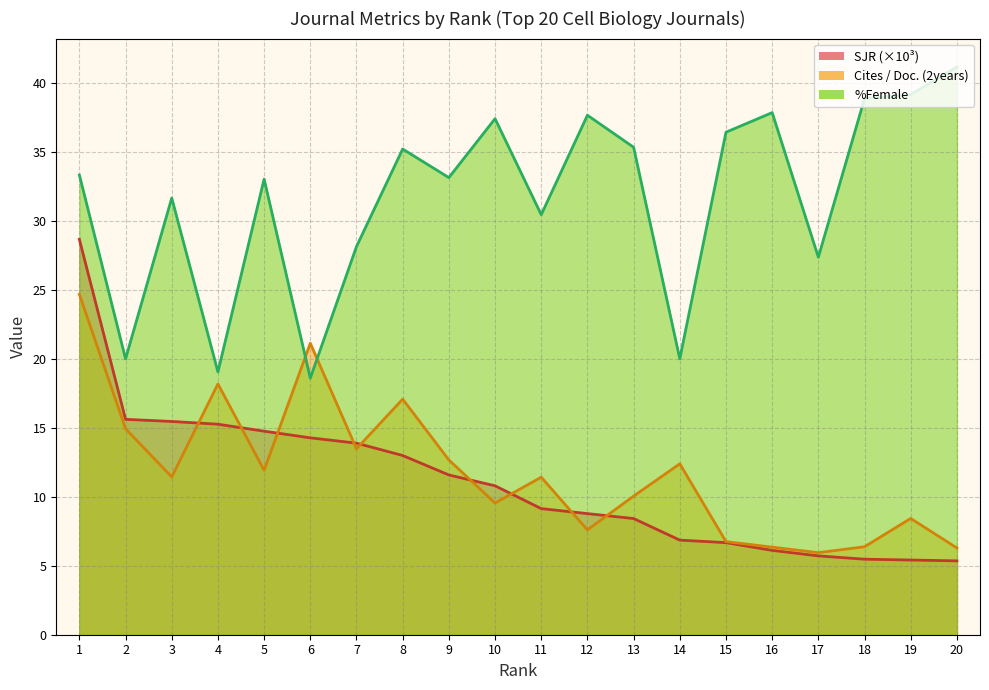

What is the value of the %Female point at the 5th from the left?

33.0